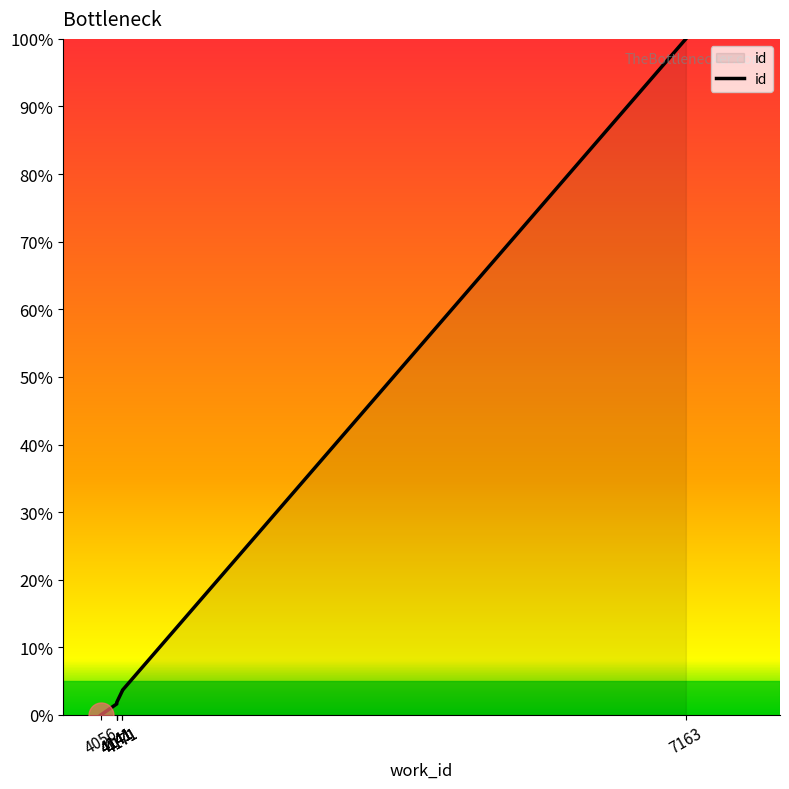

Where is the data nearest to the value 50?

4171